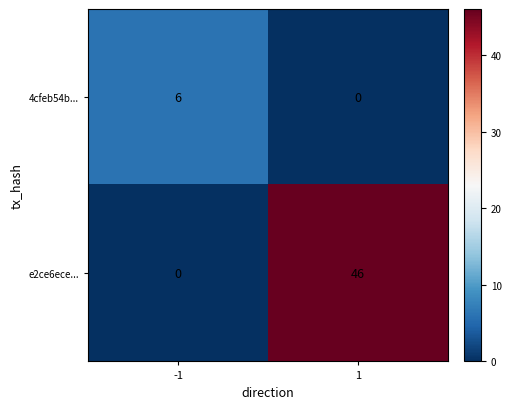

Which series has the largest total across all categories?

e2ce6ece...